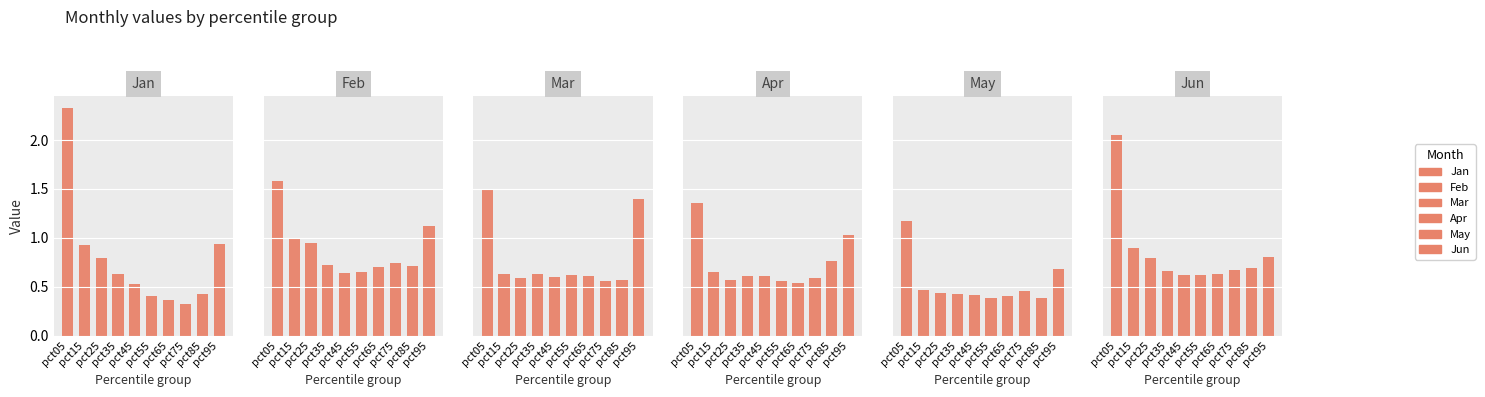

Which category has the lowest value in the Jan series?

pct75